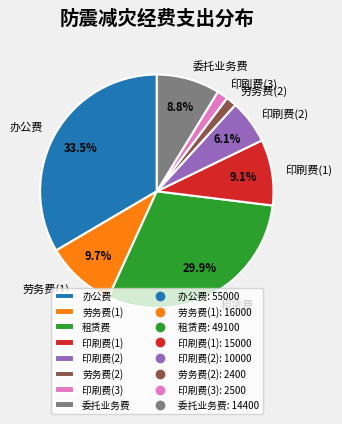

What is the ratio of the value at 印刷费(3) to the value at 劳务费(1)?

0.2